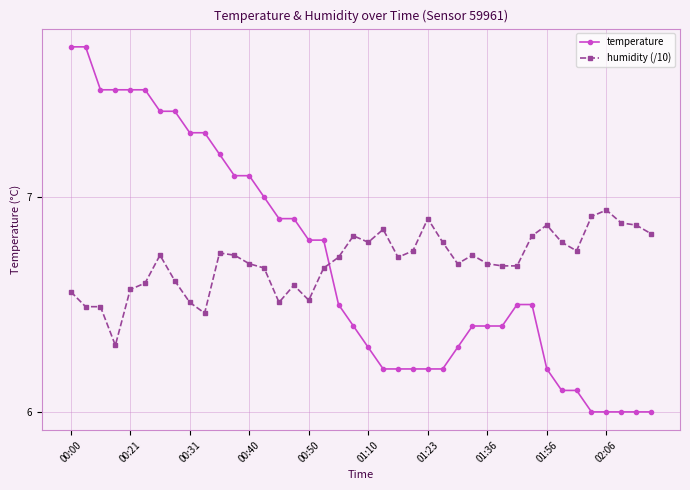

What is the difference between the maximum and minimum values in the humidity (/10) series?

0.6